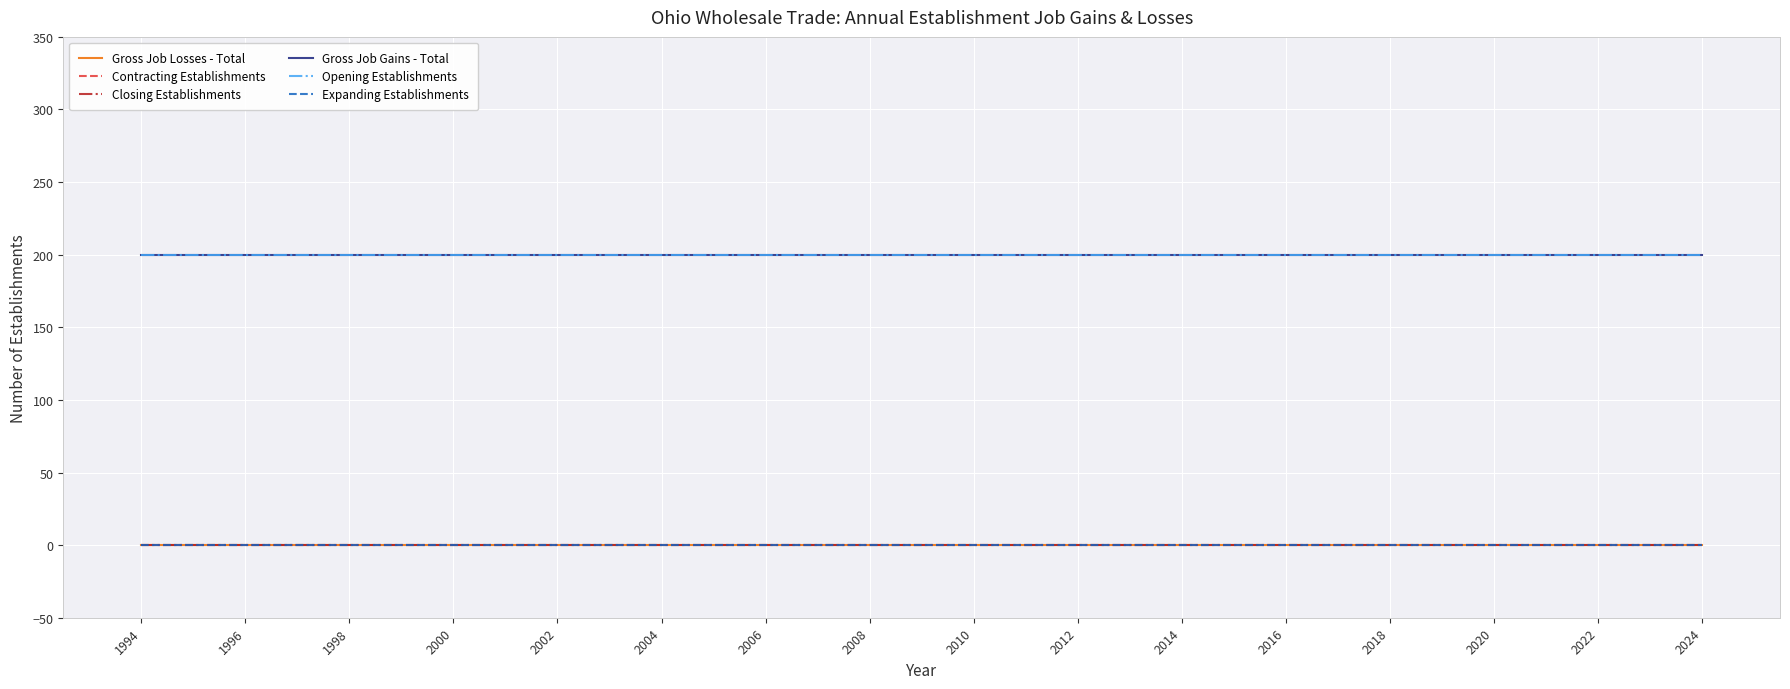

How many lines are shown in the chart?

6